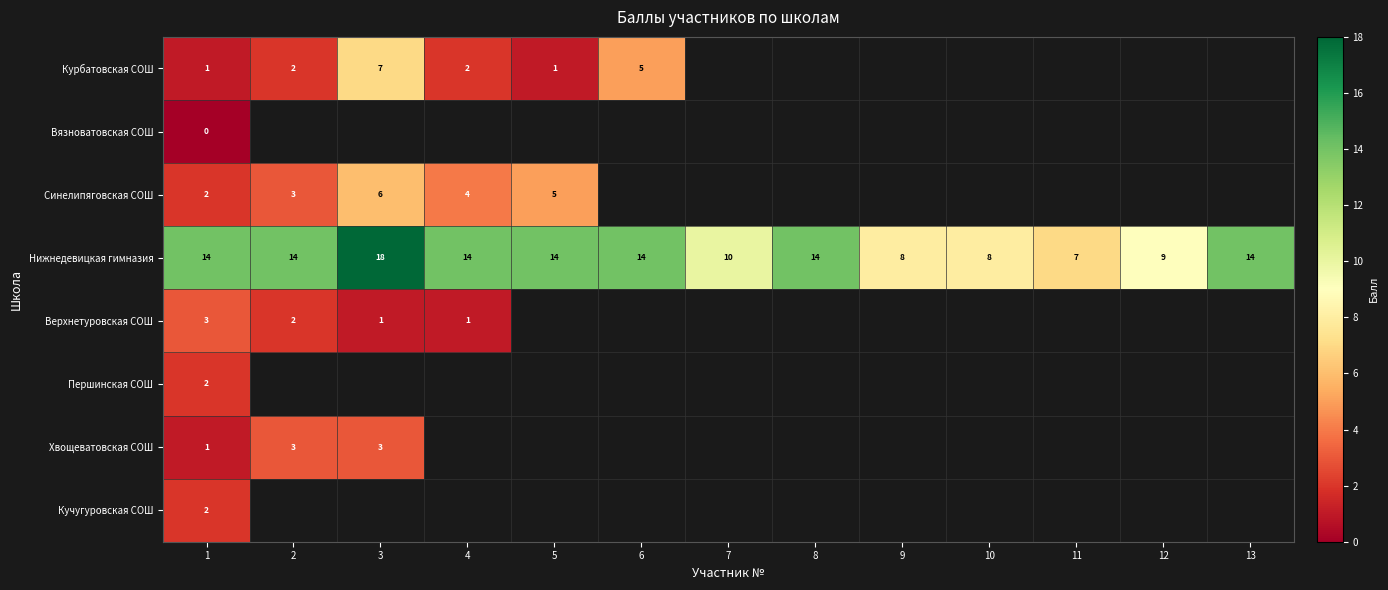

Is it true that Курбатовская СОШ equals 5 at 6?

True